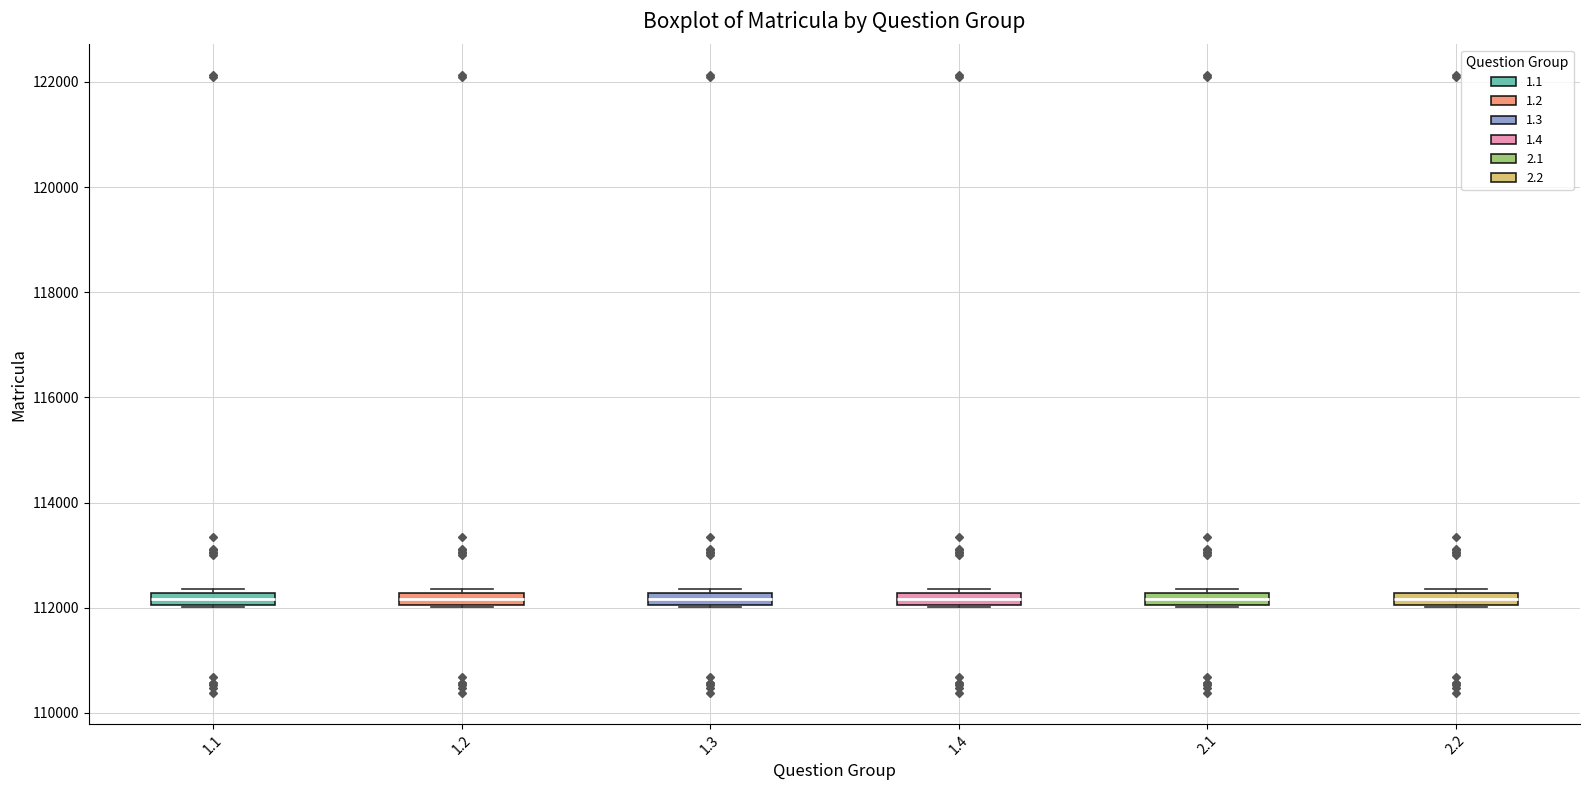

Where is the lower edge of the box at x = 2.1 on the y-axis? The values are not printed on the chart, so give them approximately, as read against the axis.

112000